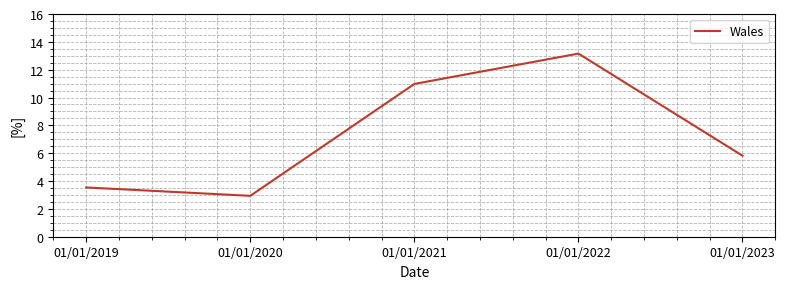

What is the difference between the maximum and minimum values?

10.2